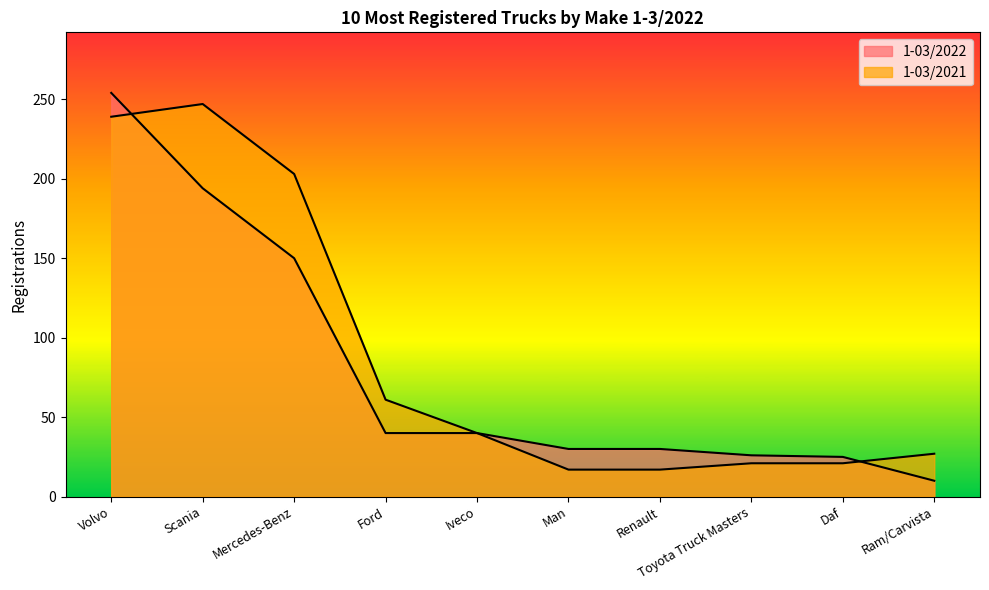

At which label does 1-03/2022 reach its peak?

Volvo